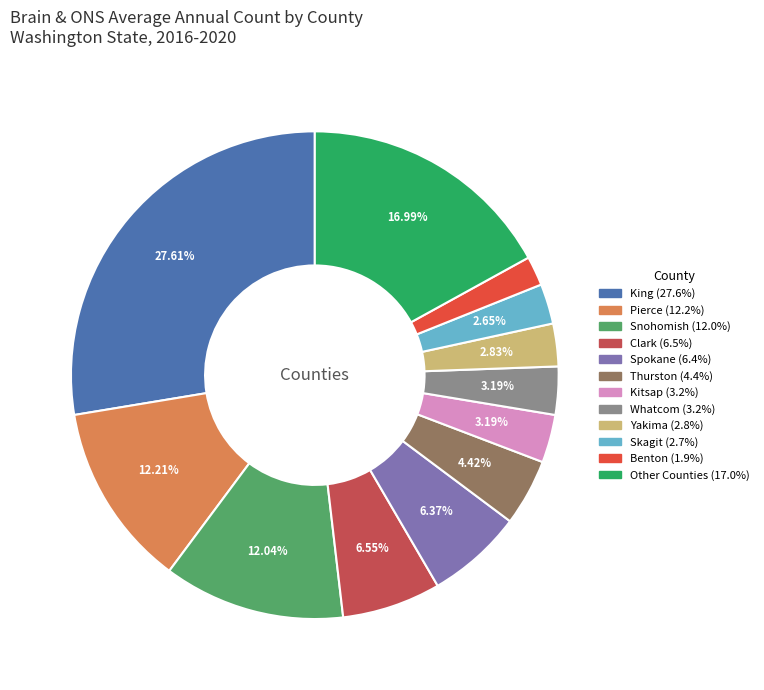

Is there any slice that represents more than half of the pie?

No